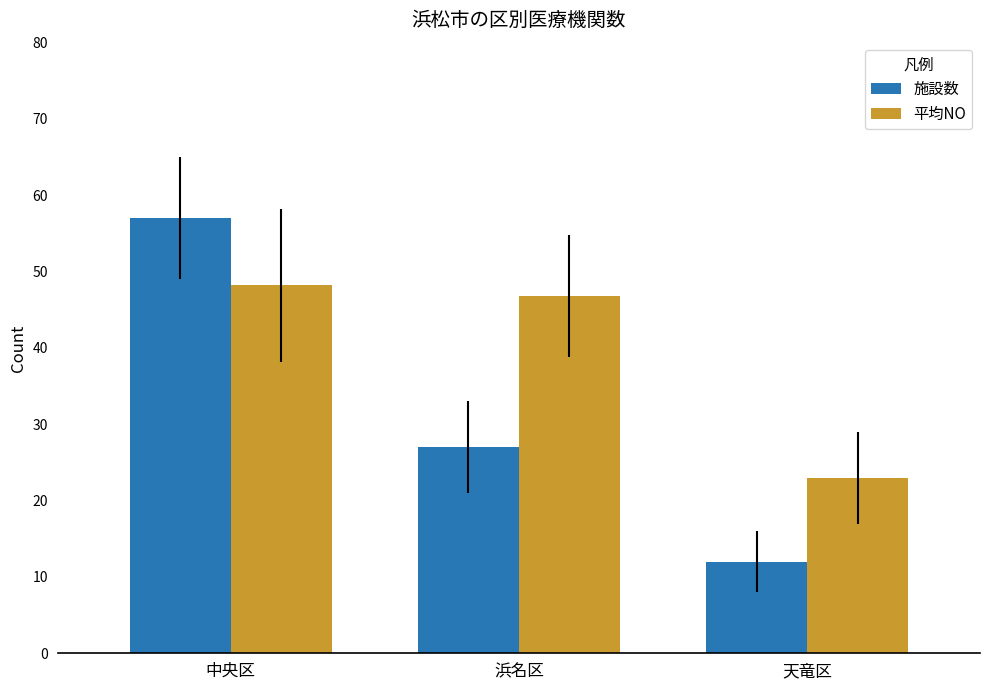

List the series in order of their overall mean, highest first.

平均NO, 施設数